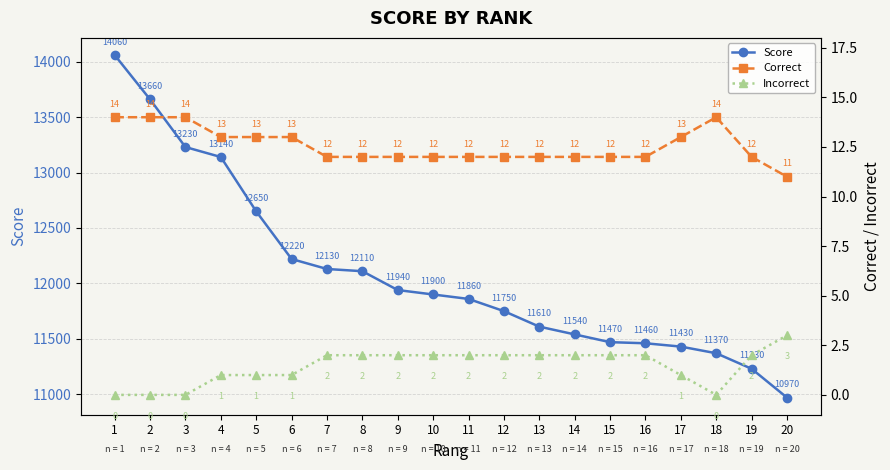

What is the difference between the highest and lowest values at 5?

12649